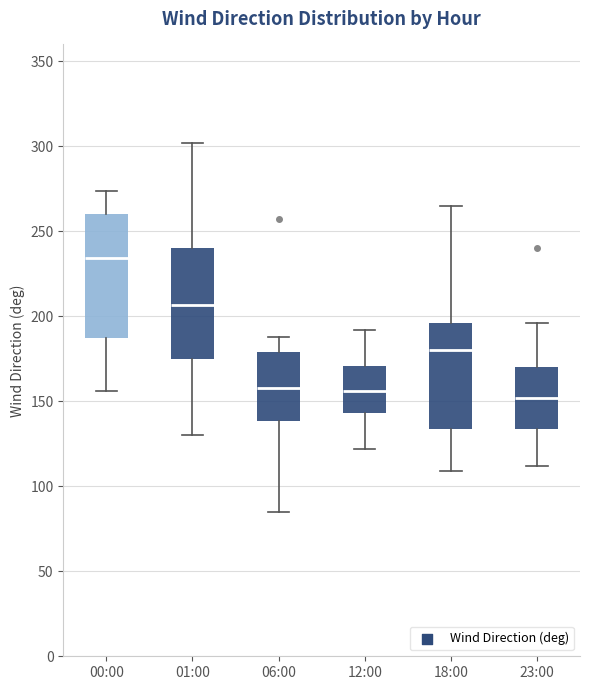

Where is the lower edge of the box for 23:00 on the y-axis? The values are not printed on the chart, so give them approximately, as read against the axis.

135